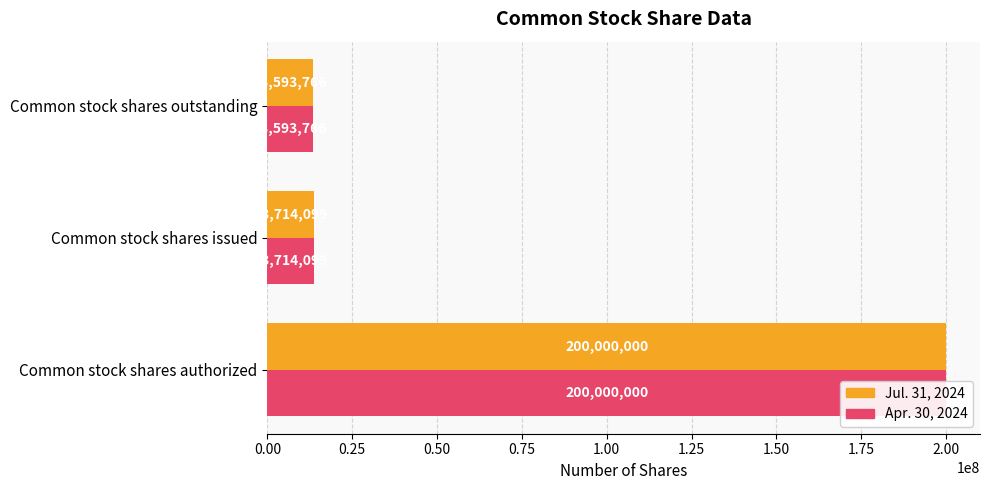

Rank the series by their maximum value, from lowest to highest.

Jul. 31, 2024, Apr. 30, 2024